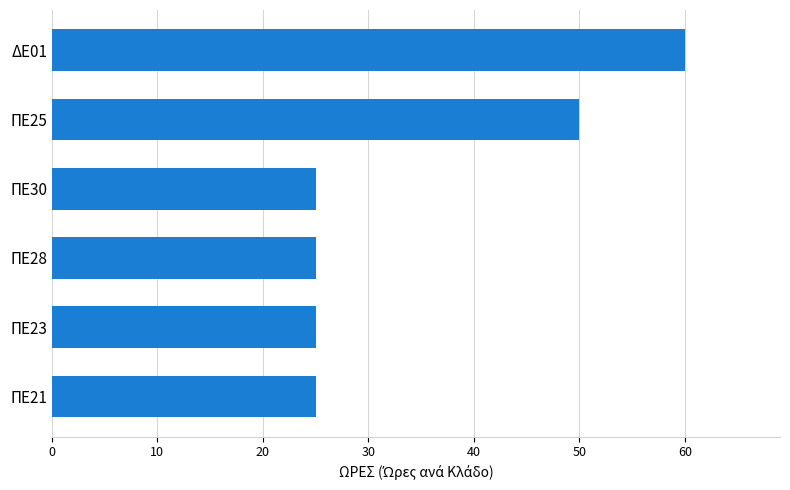

What is the difference between the maximum and minimum values?

35